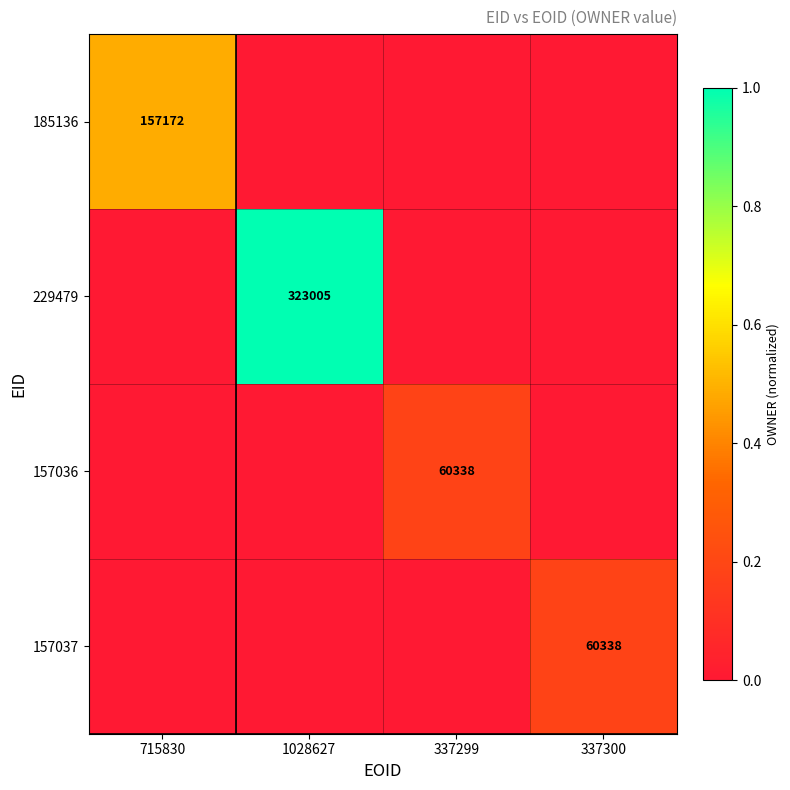

Is it true that 157037 equals 96276 at 337300?

False